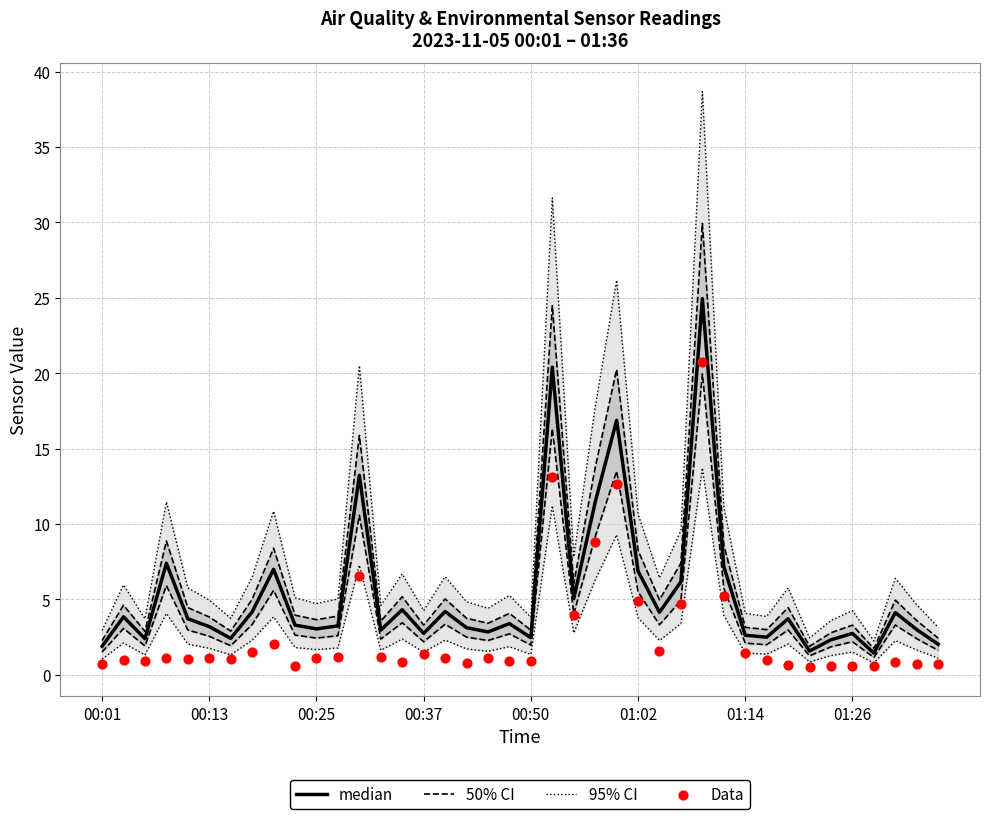

Which series has the largest total across all categories?

median